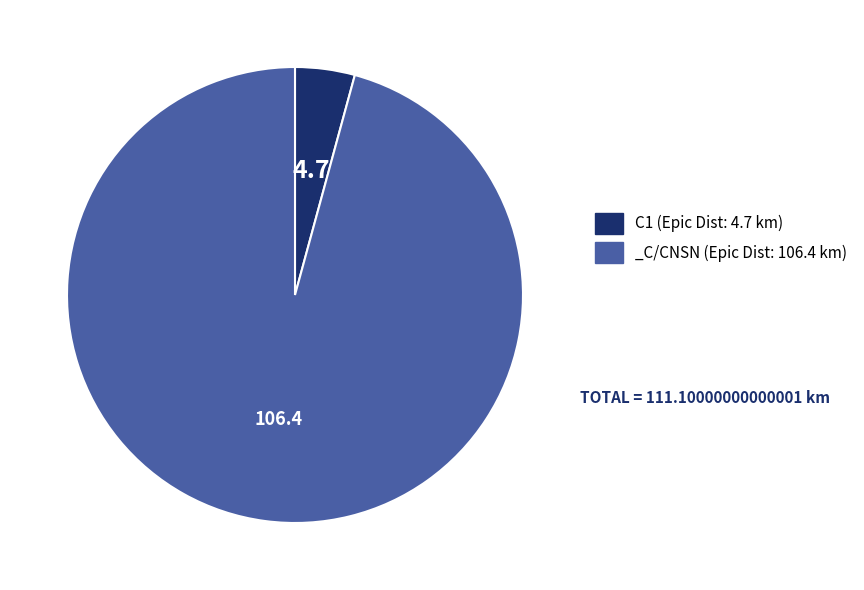

Is C1 the majority of the pie?

No